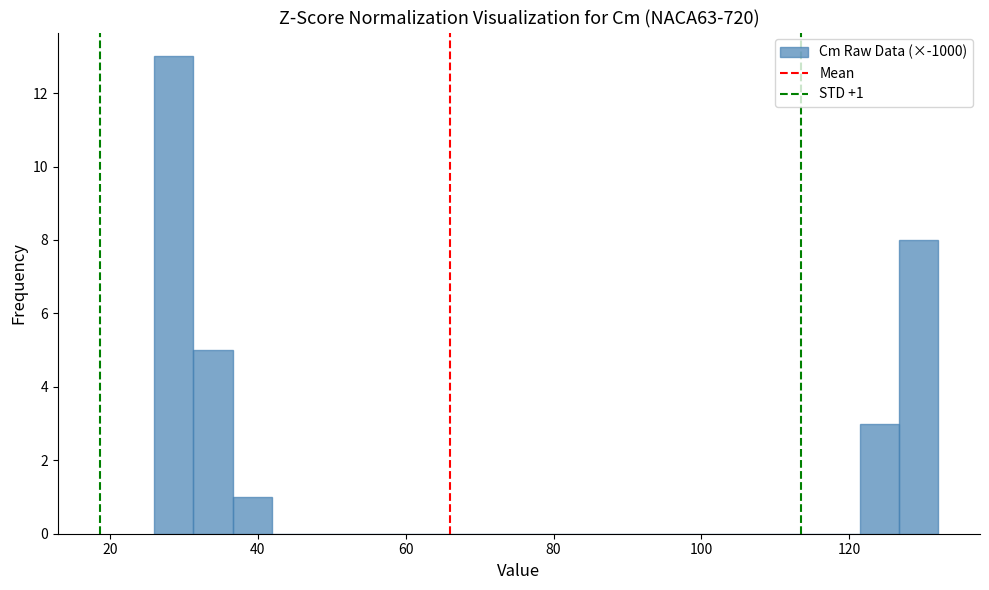

Around what value on the x-axis is the tallest bar? Give the approximate position of its centre, as read against the axis.

28